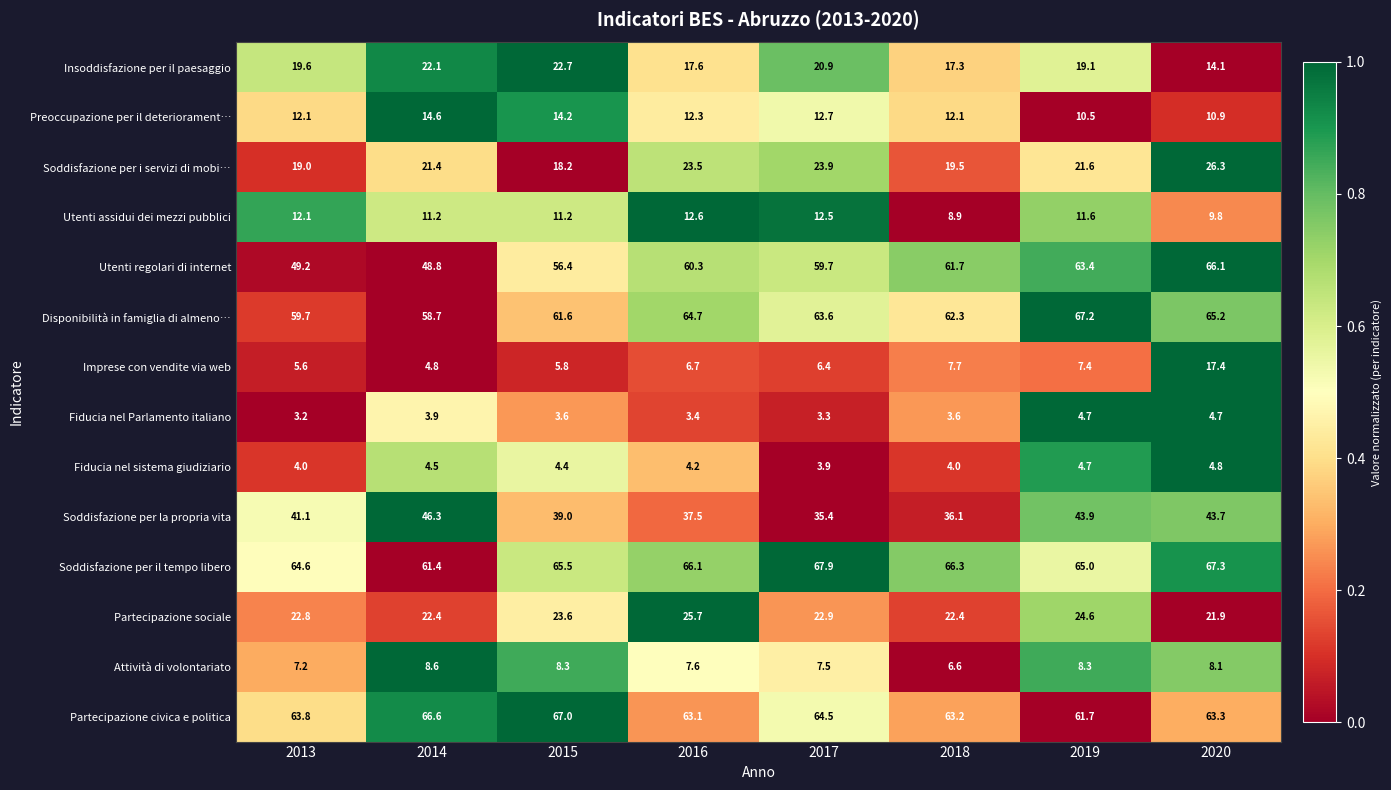

Which label corresponds to the smallest value in the chart?

2013